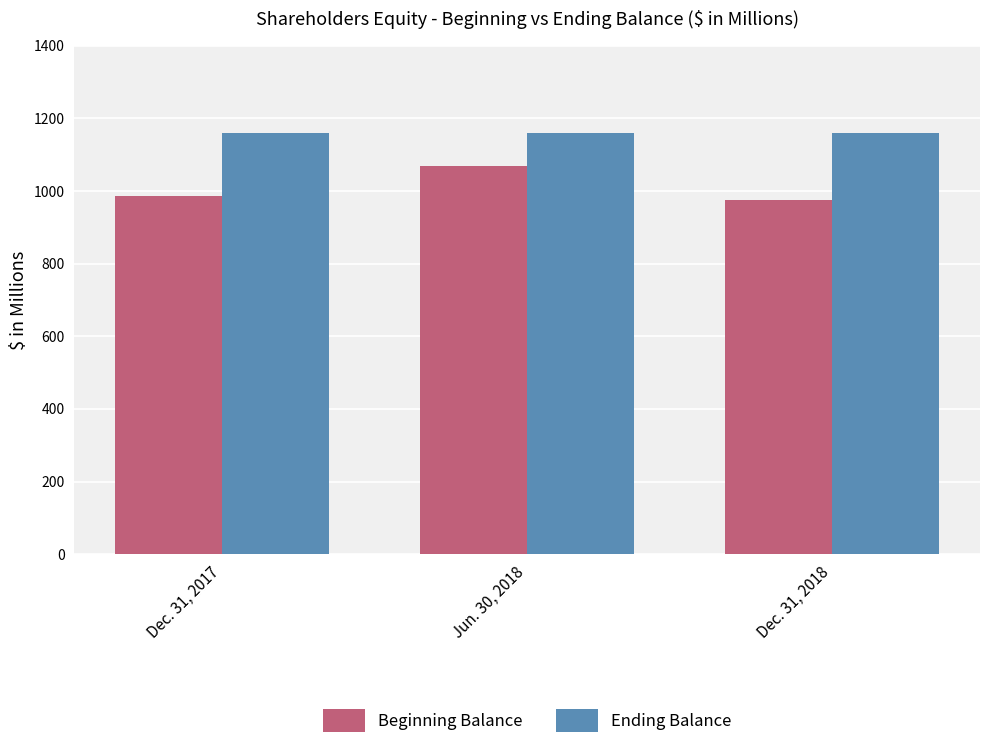

The Ending Balance series shows 1160.7 at Dec. 31, 2017. True or false?

True